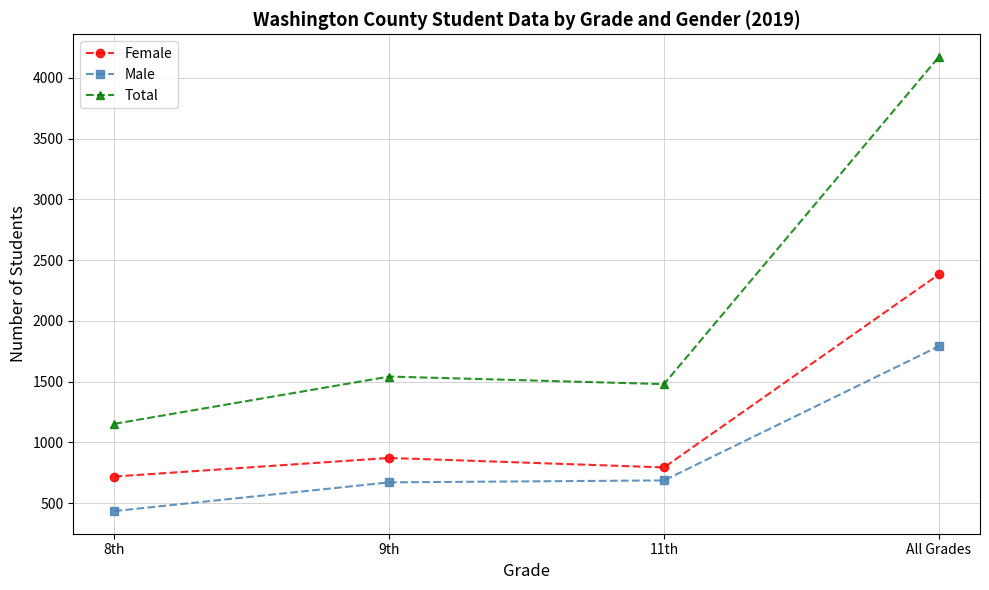

At which category does the chart reach its peak across all series?

All Grades